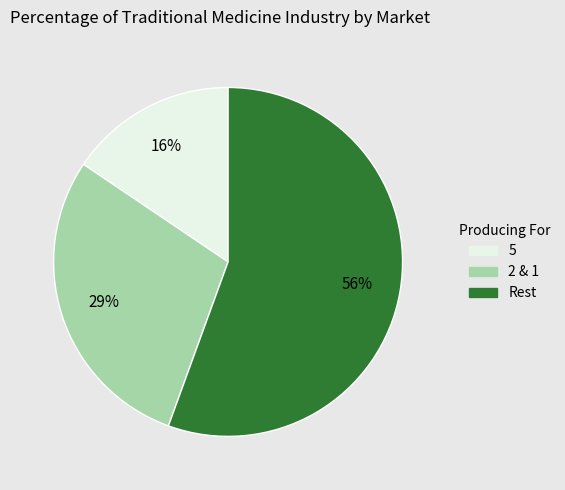

Is there any slice that represents more than half of the pie?

Yes